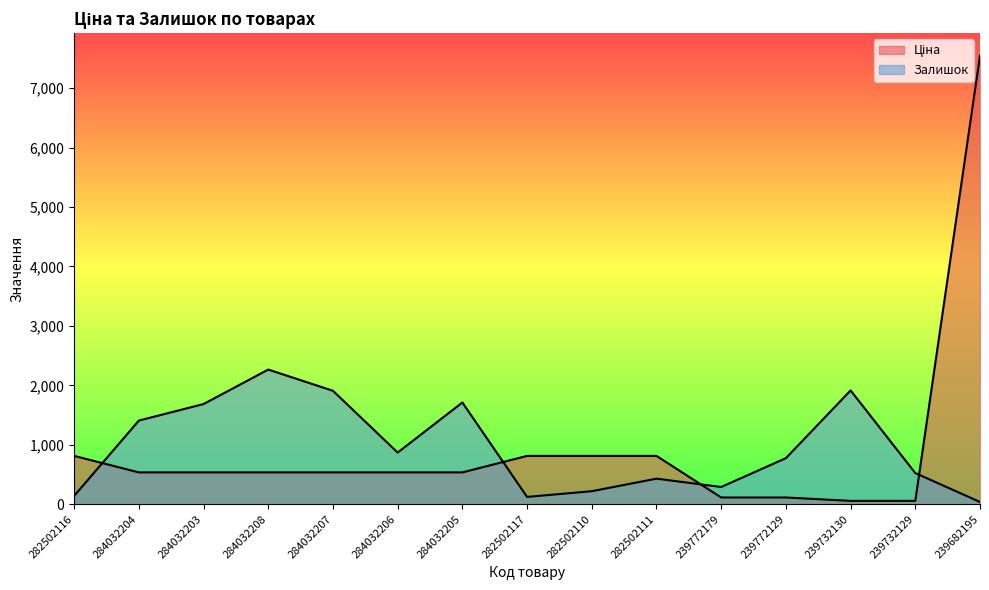

What is the label of the 13th point from the left?

239732130